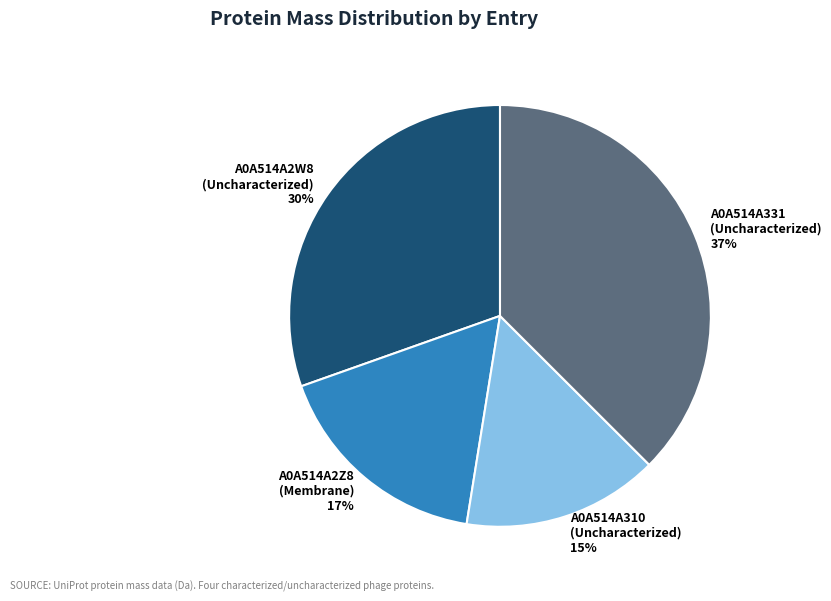

The A0A514A2W8 (Uncharacterized) slice represents 30% of the pie. True or false?

True